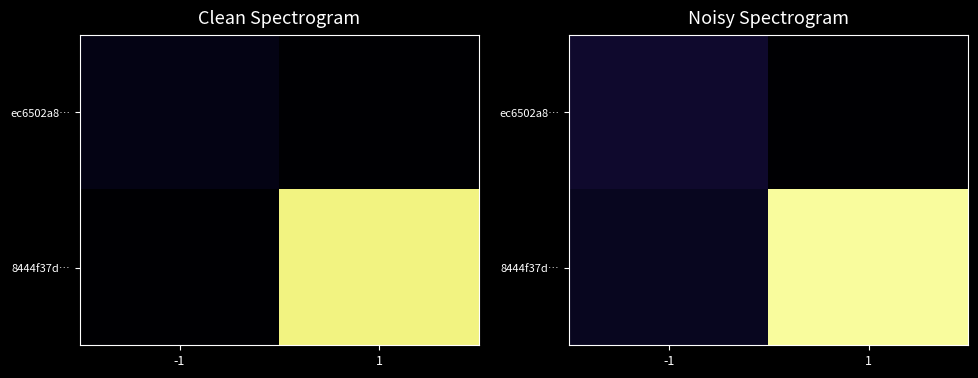

What is the sum of the ec6502a8… values at -1 and 1?

2.1